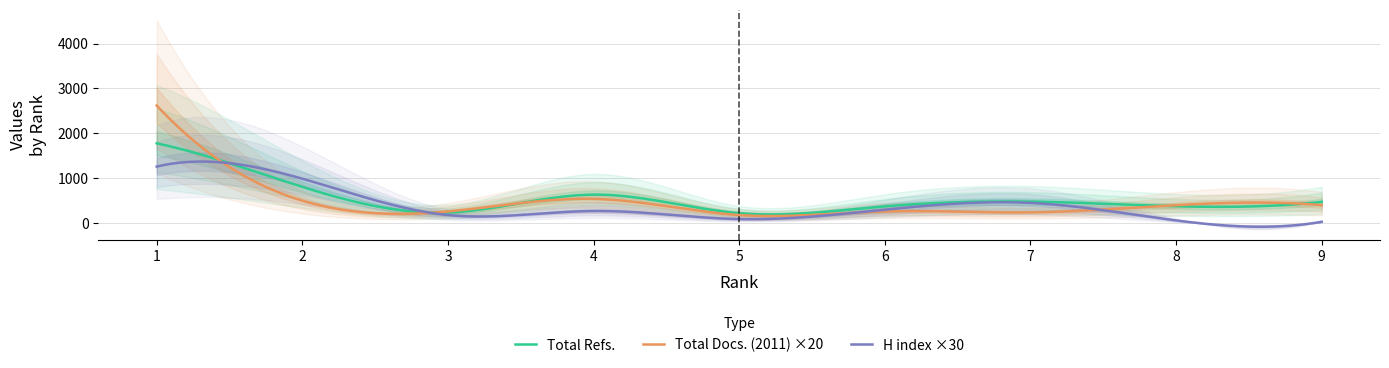

True or false: Total Refs. and H index cross at least once.

False